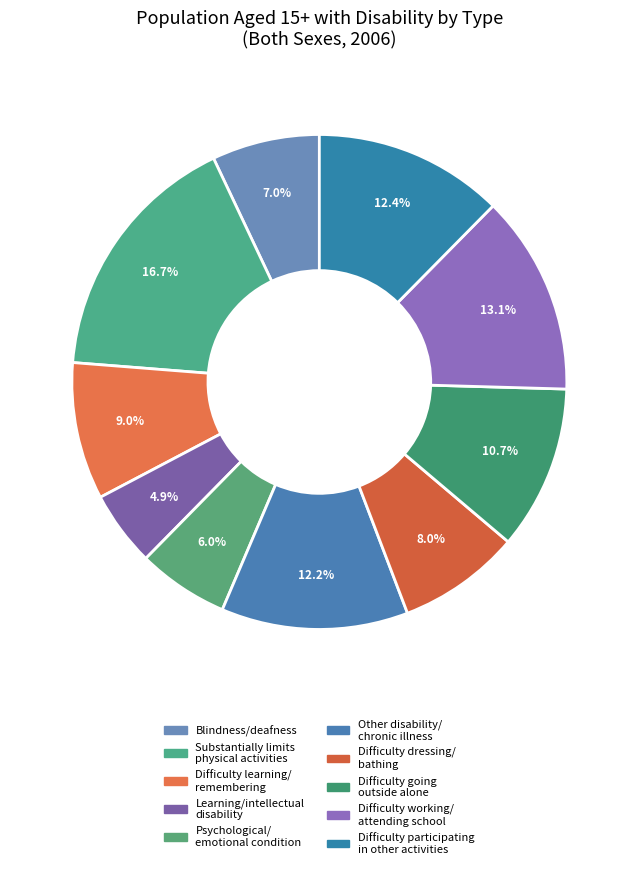

To the nearest percent, what is the difference between the largest and smallest slice percentages?

12%